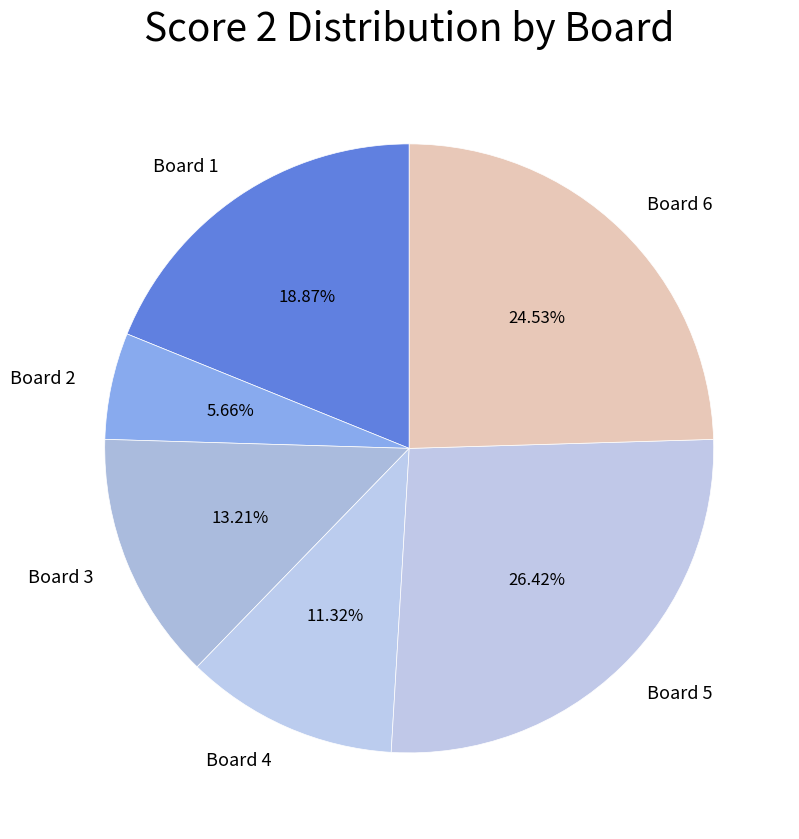

How many segments does this pie chart have?

6